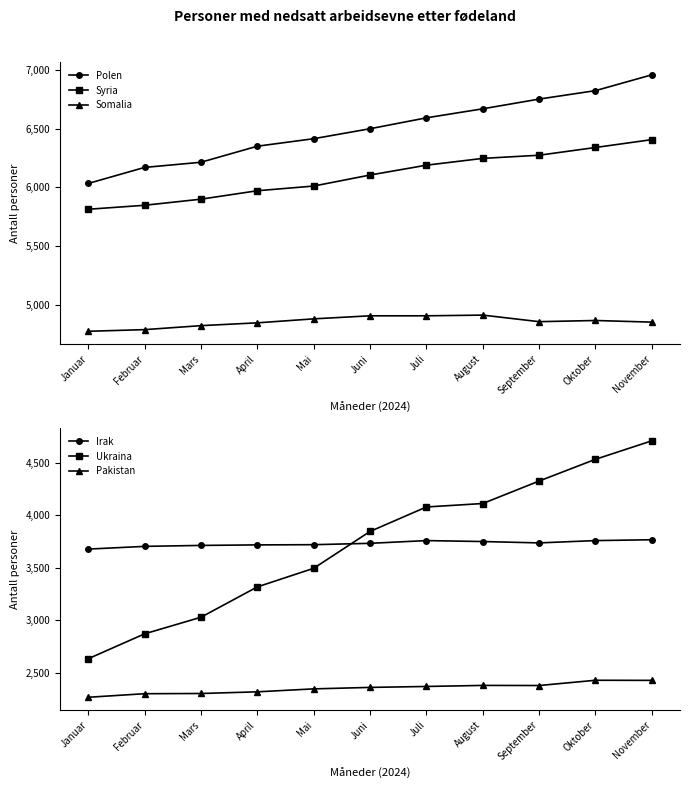

At which label does Polen first exceed 6501?

Juli